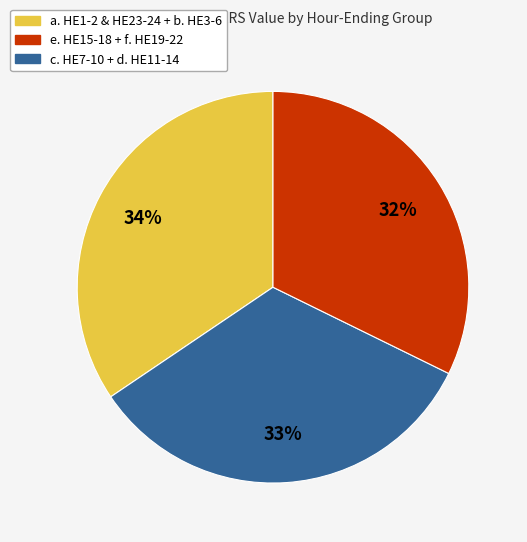

To the nearest percent, what is the average slice percentage?

33%